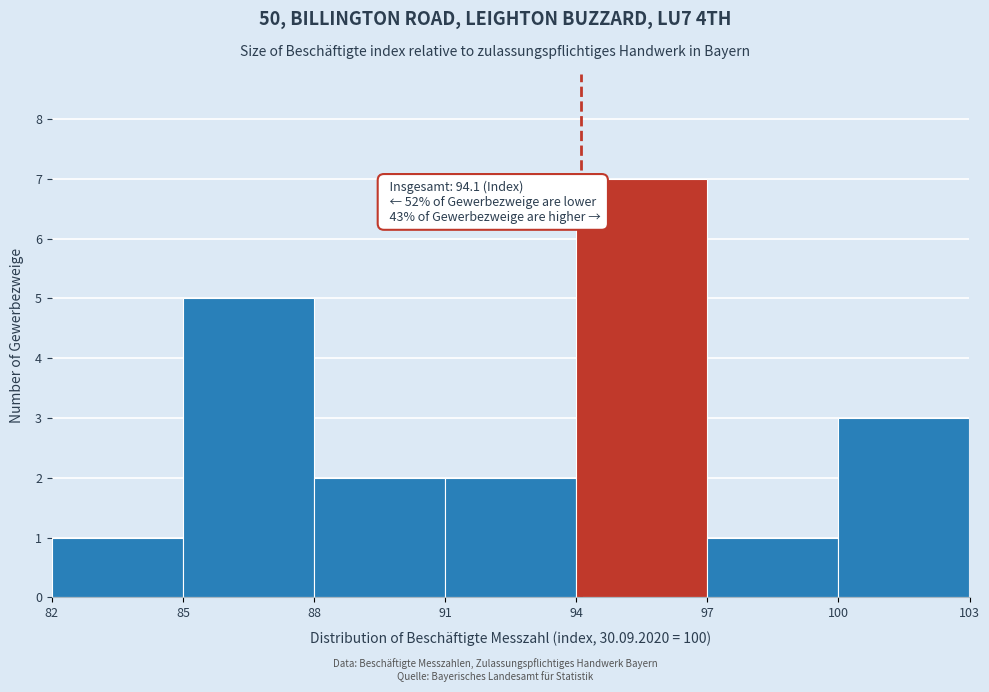

Which range on the x-axis has the tallest bar?

94 to 97